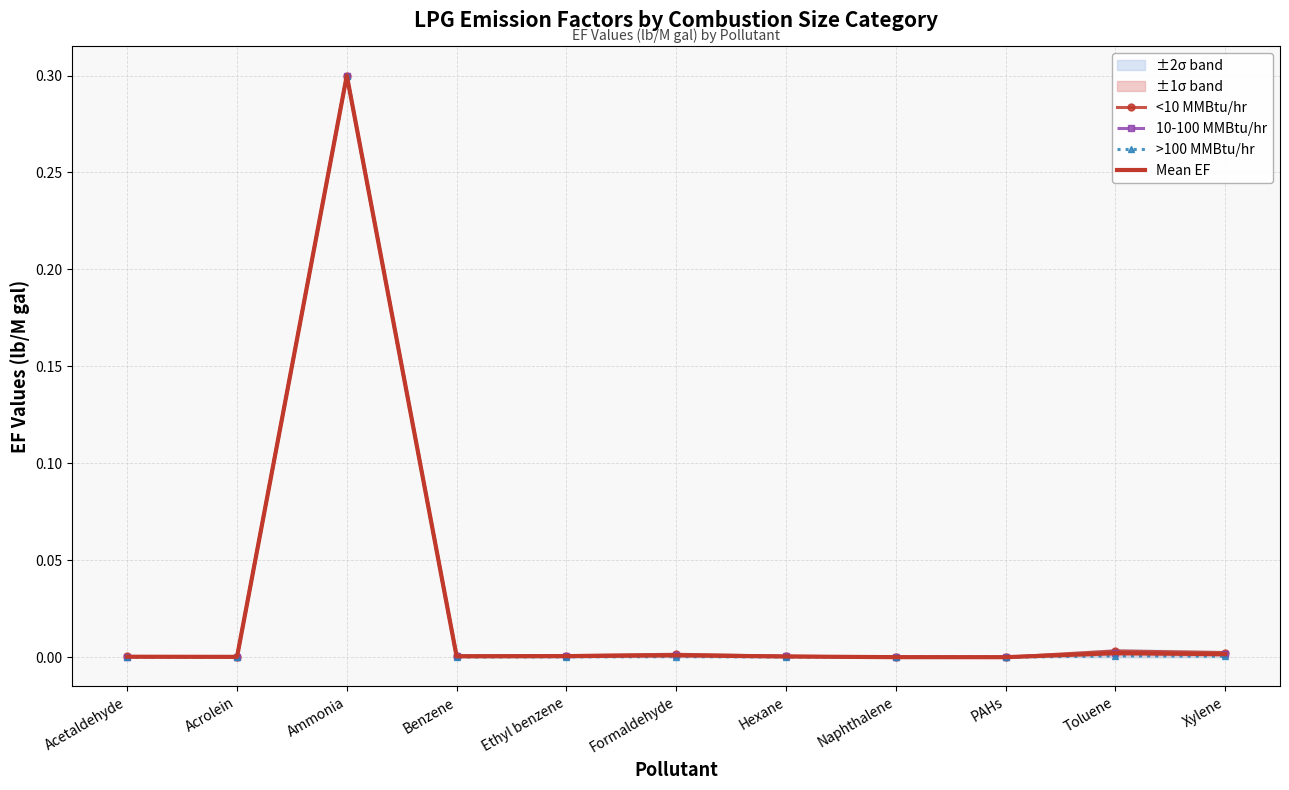

True or false: Mean EF has a value of 0.0 at Toluene.

True